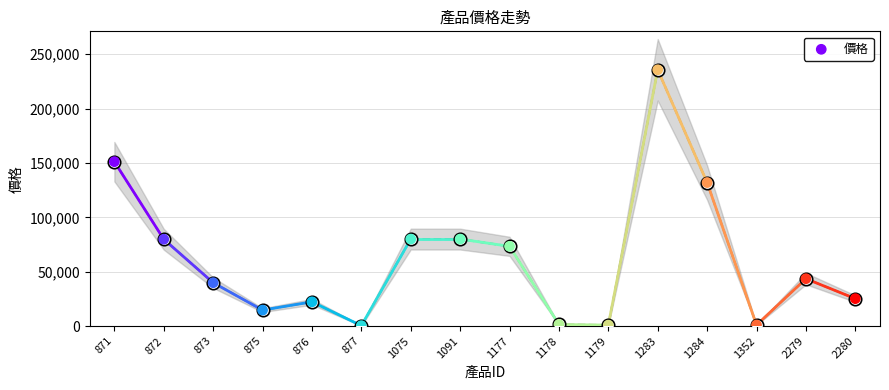

Between 877 and 1178, which is larger?

1178